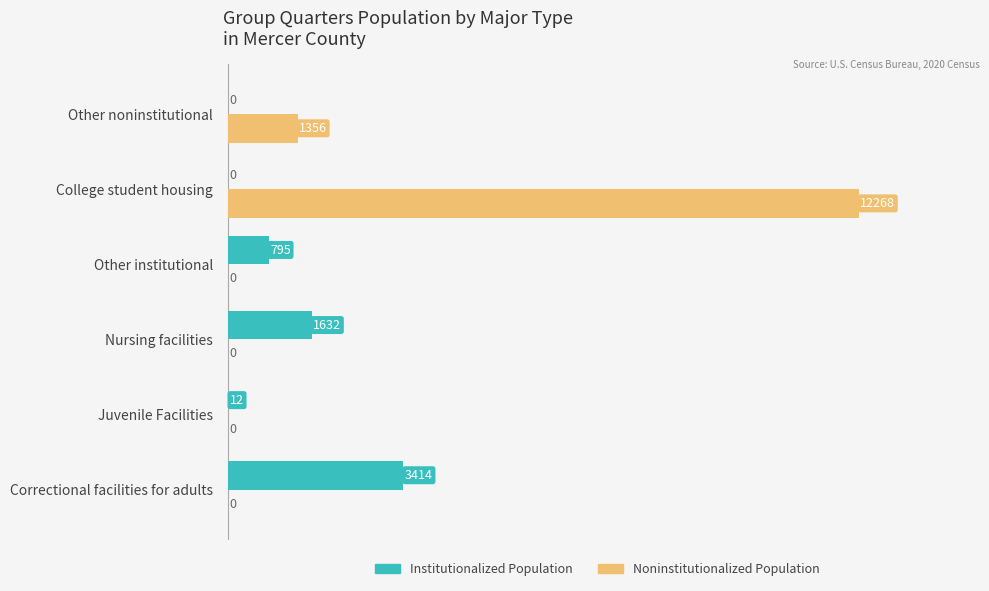

Which category has the highest value in the Noninstitutionalized Population series?

College student housing